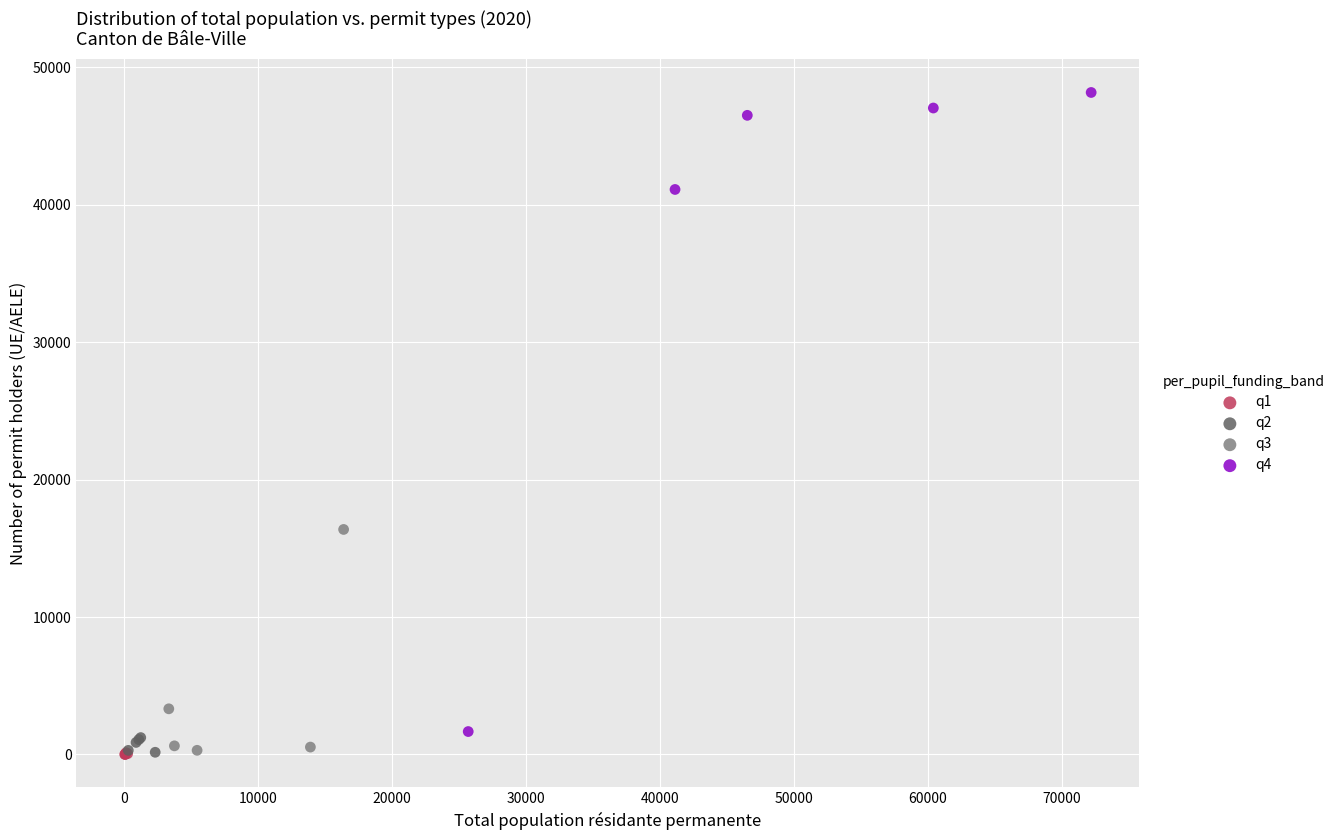

Which series contains the highest Y value?

q4